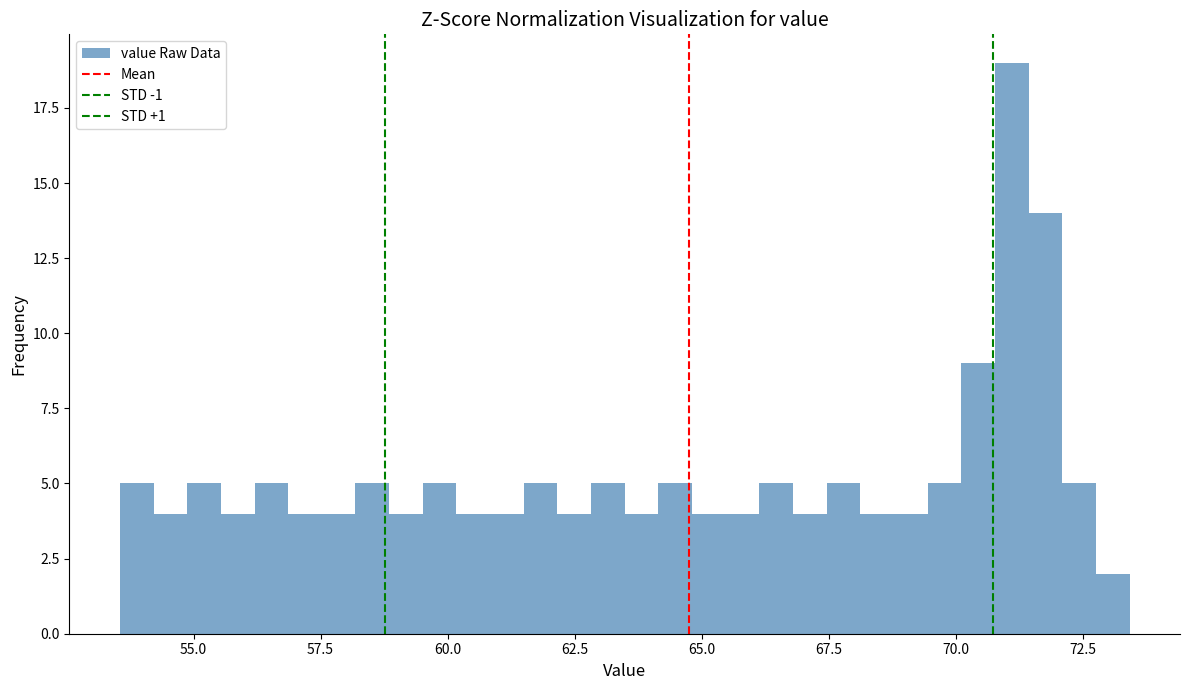

Read against the x-axis, roughly where is the centre of the tallest bar?

71.0